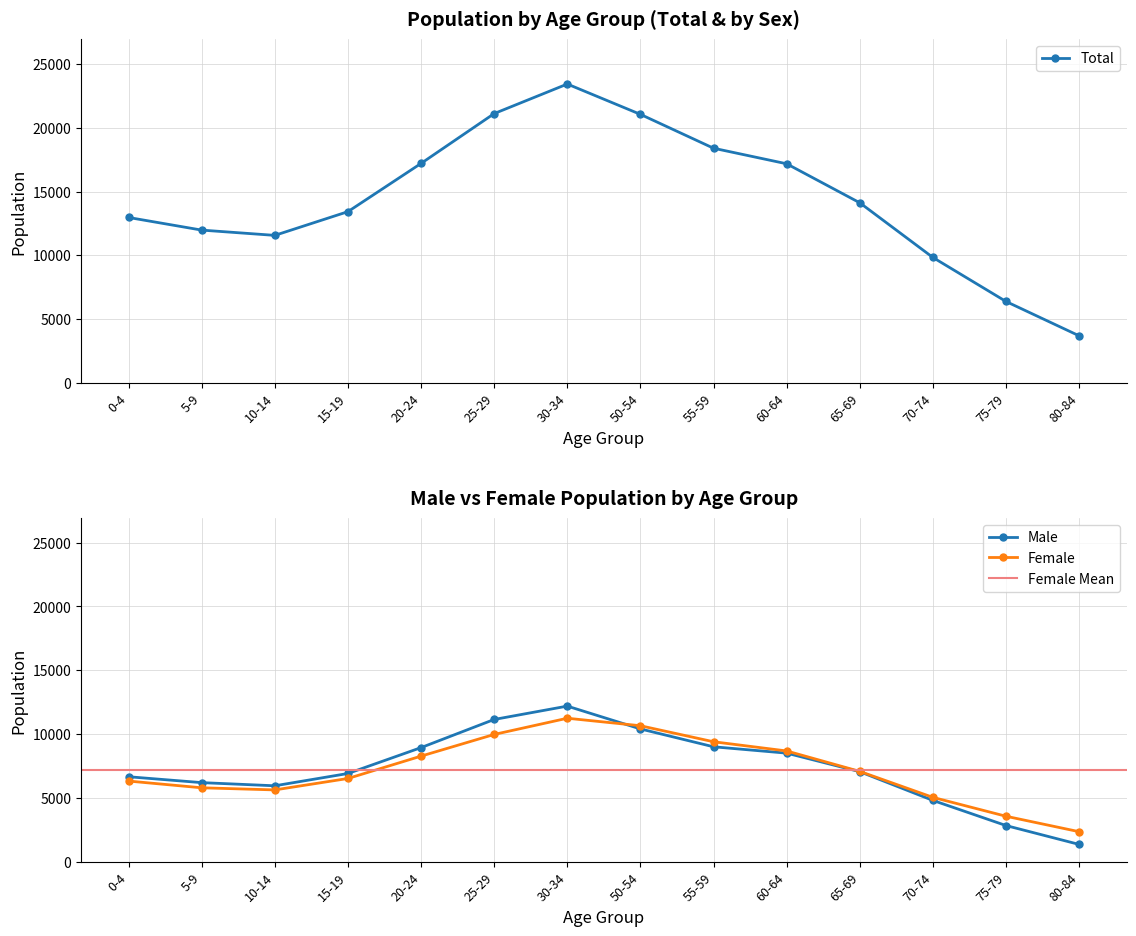

The Male series shows 8934 at 20-24. True or false?

True